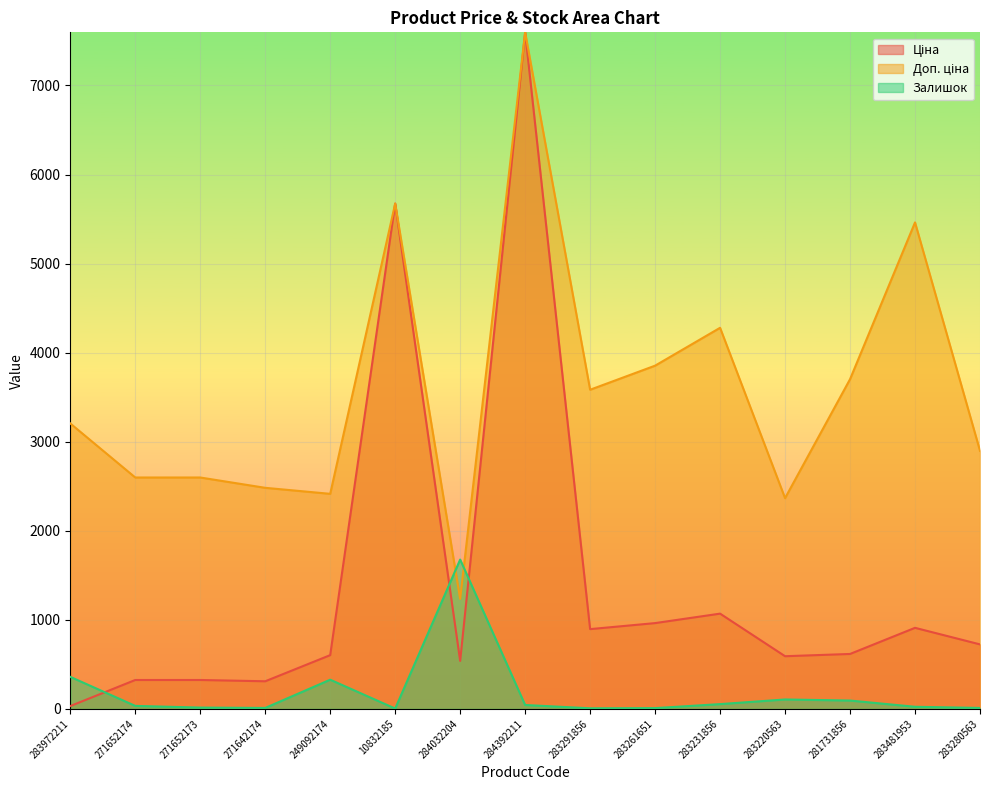

How many interior local peaks does the Ціна series have?

4